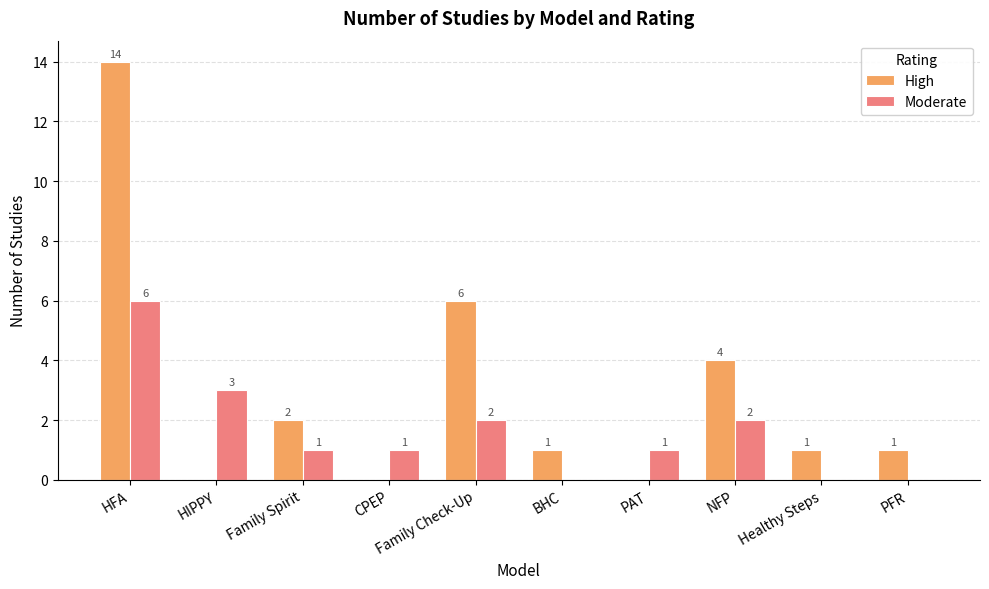

What is the spread (max minus min) of values at HIPPY?

3